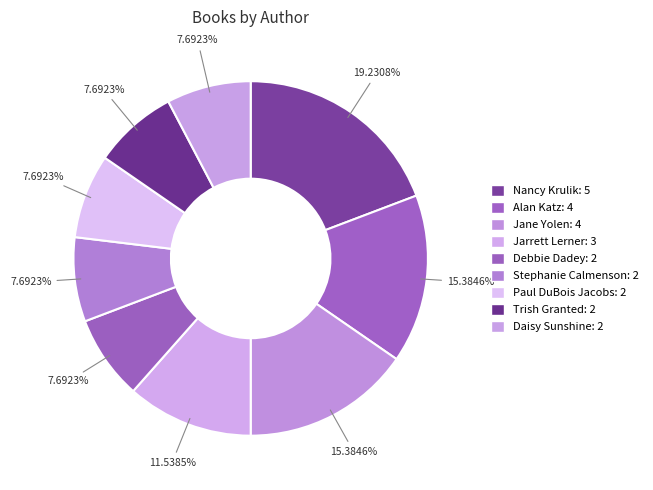

How many segments does this pie chart have?

9